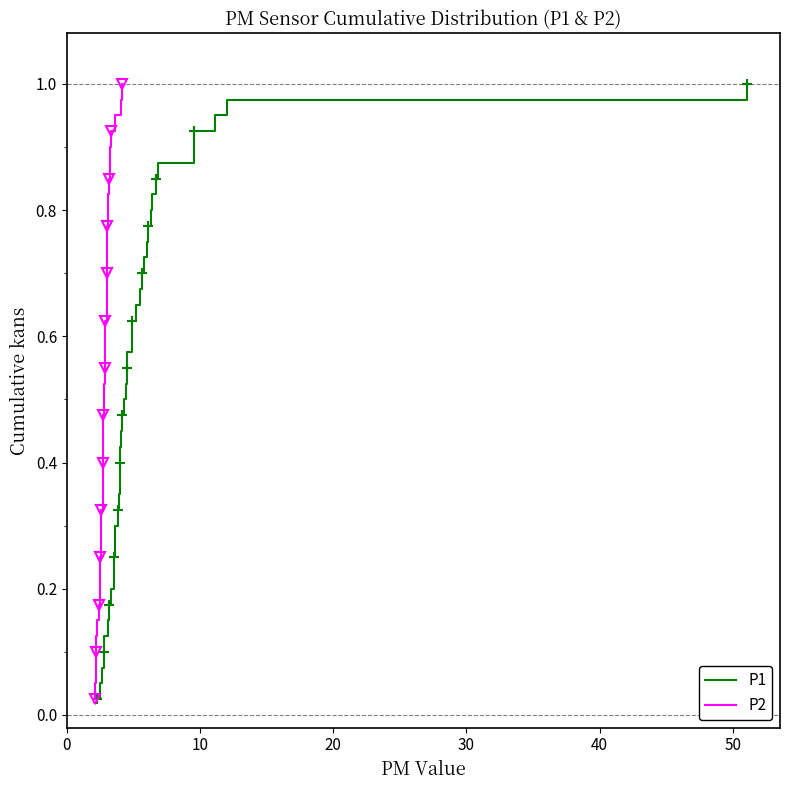

Reading left to right, extract all data points from this chart.

P1: 0.0	0.1	0.1	0.1	0.1	0.1	0.2	0.2	0.2	0.2	0.3	0.3	0.3	0.3	0.4	0.4	0.4	0.5	0.5	0.5	0.5	0.6	0.6	0.6	0.6	0.7	0.7	0.7	0.7	0.8	0.8	0.8	0.8	0.8	0.9	0.9	0.9	0.9	1.0	1.0
P2: 0.0	0.1	0.1	0.1	0.1	0.1	0.2	0.2	0.2	0.2	0.3	0.3	0.3	0.3	0.4	0.4	0.4	0.5	0.5	0.5	0.5	0.6	0.6	0.6	0.6	0.7	0.7	0.7	0.7	0.8	0.8	0.8	0.8	0.8	0.9	0.9	0.9	0.9	1.0	1.0